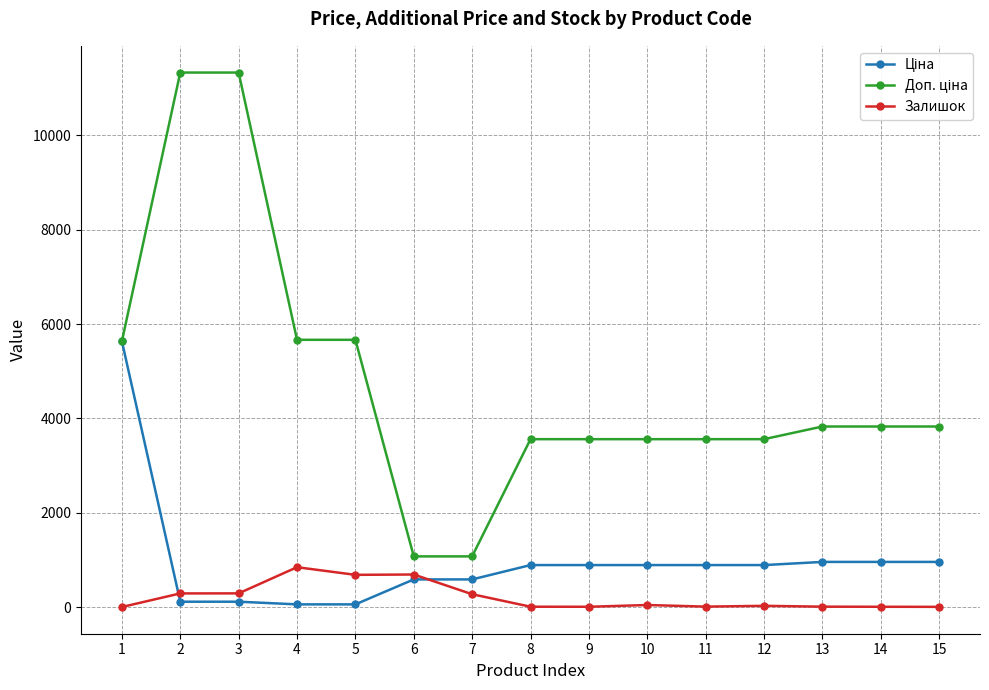

What is the highest value of the Залишок series?

845.0